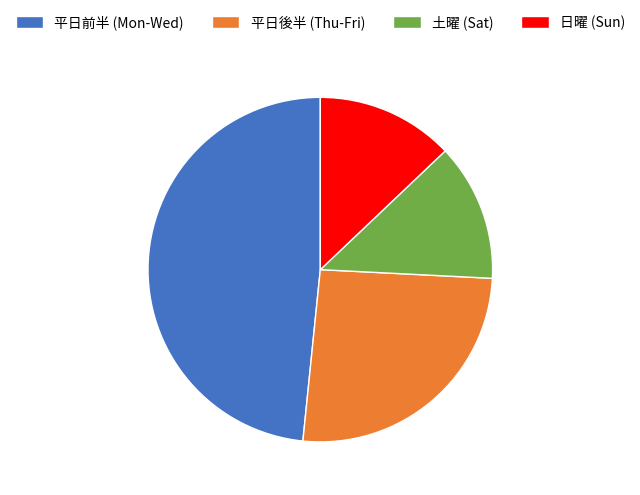

How many slices are in this pie chart?

4